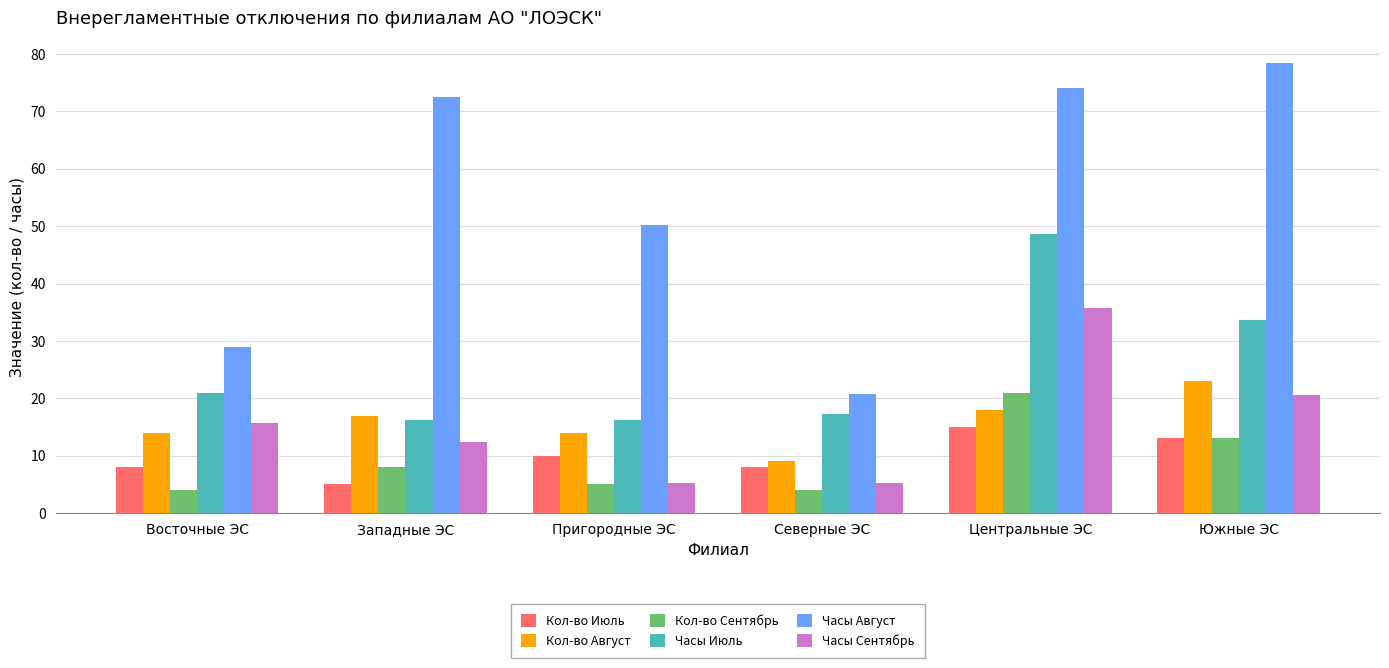

What is the difference between the highest and lowest values at Восточные ЭС?

24.9